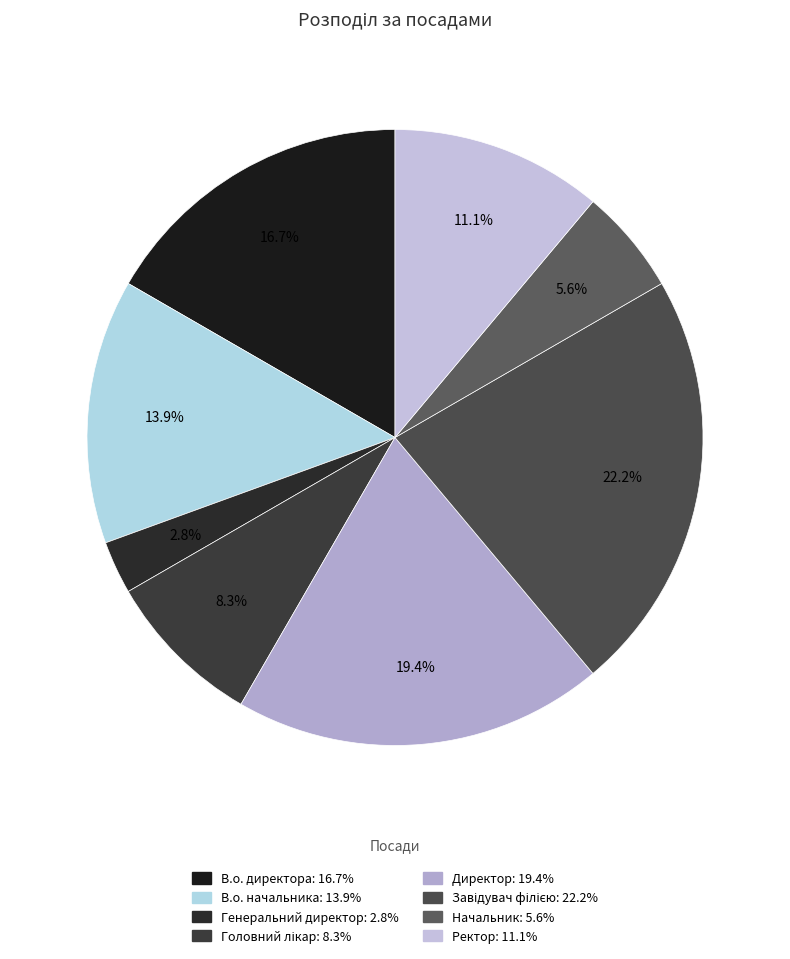

To the nearest percent, what portion does Головний лікар represent?

8%